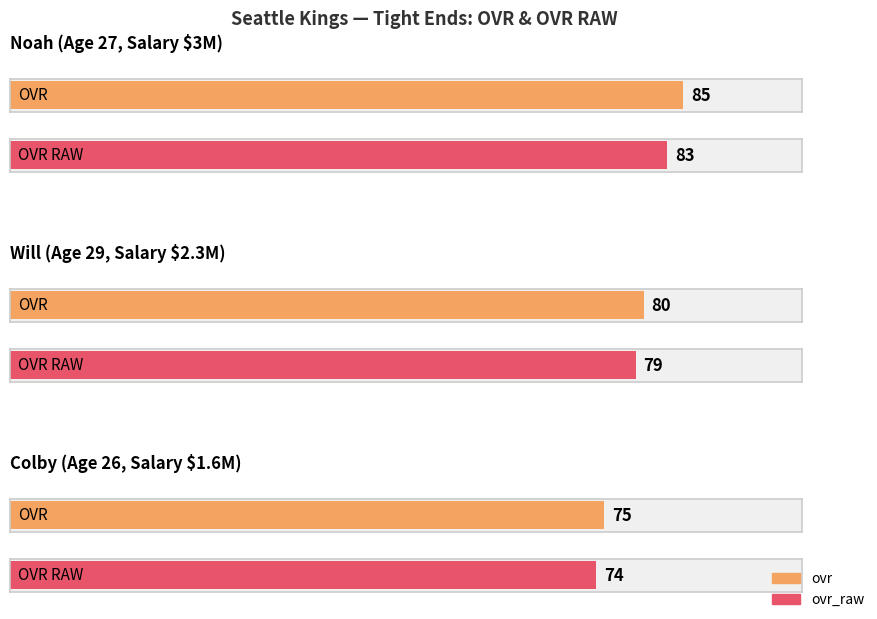

What position from the left is Will?

2